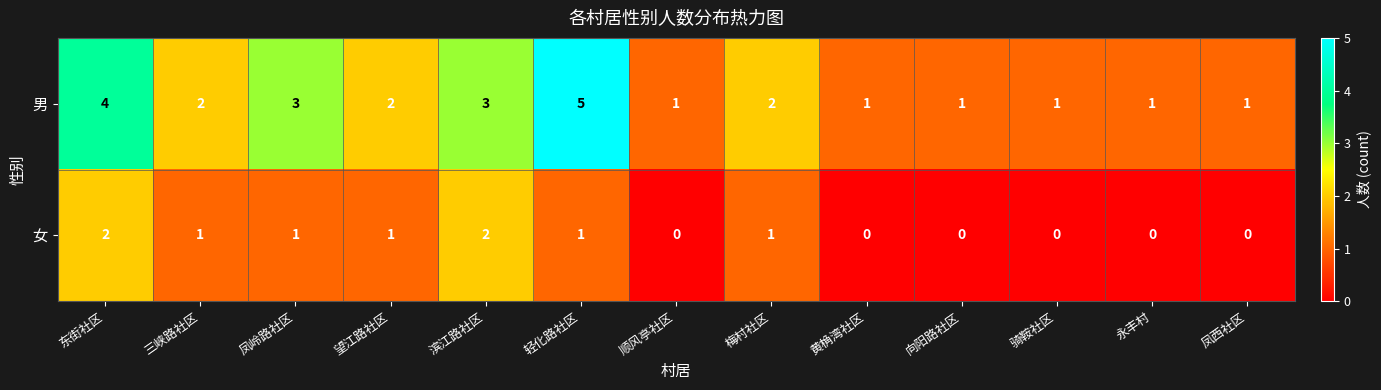

What is the sum of all 女 values?

9